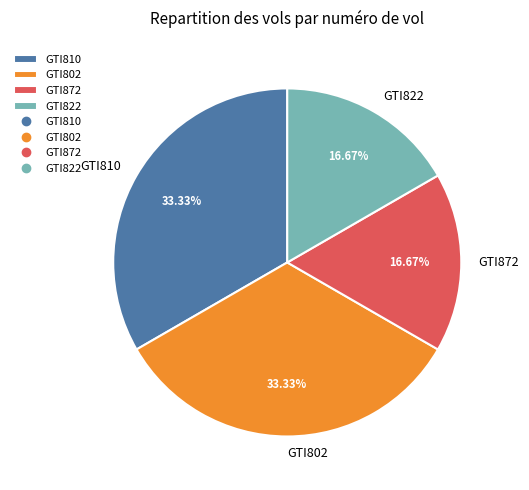

Is GTI822 the majority of the pie?

No